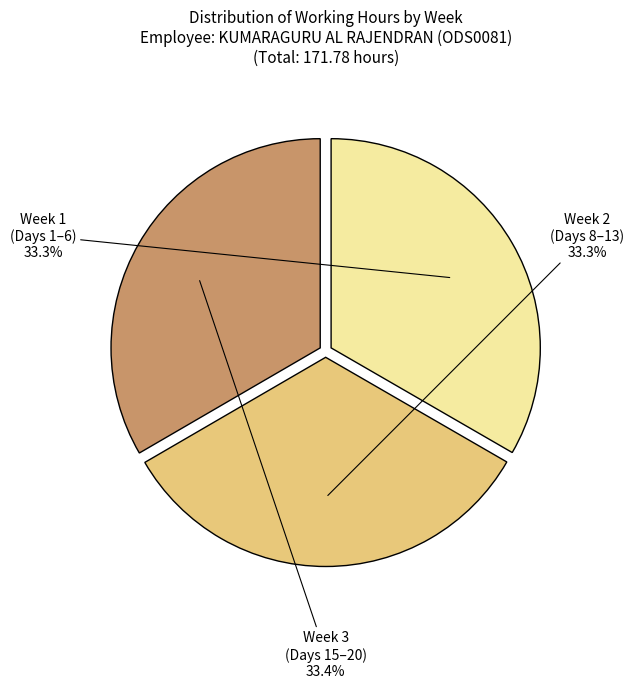

Approximately how many times larger is the value at Week 3 (Days 15–20) compared to Week 1 (Days 1–6)?

1.0